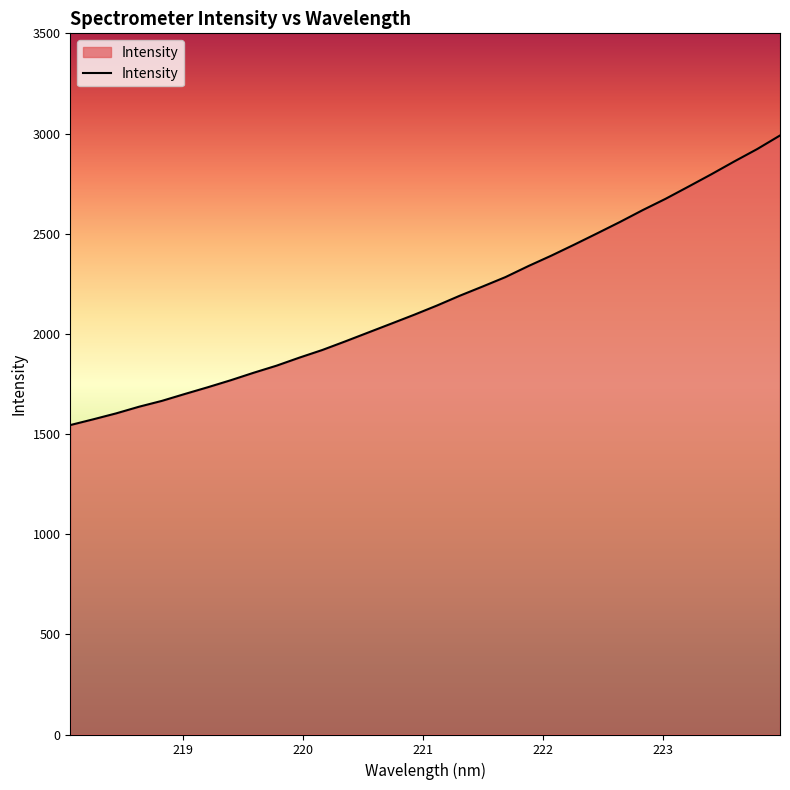

What is the average value?

2170.8